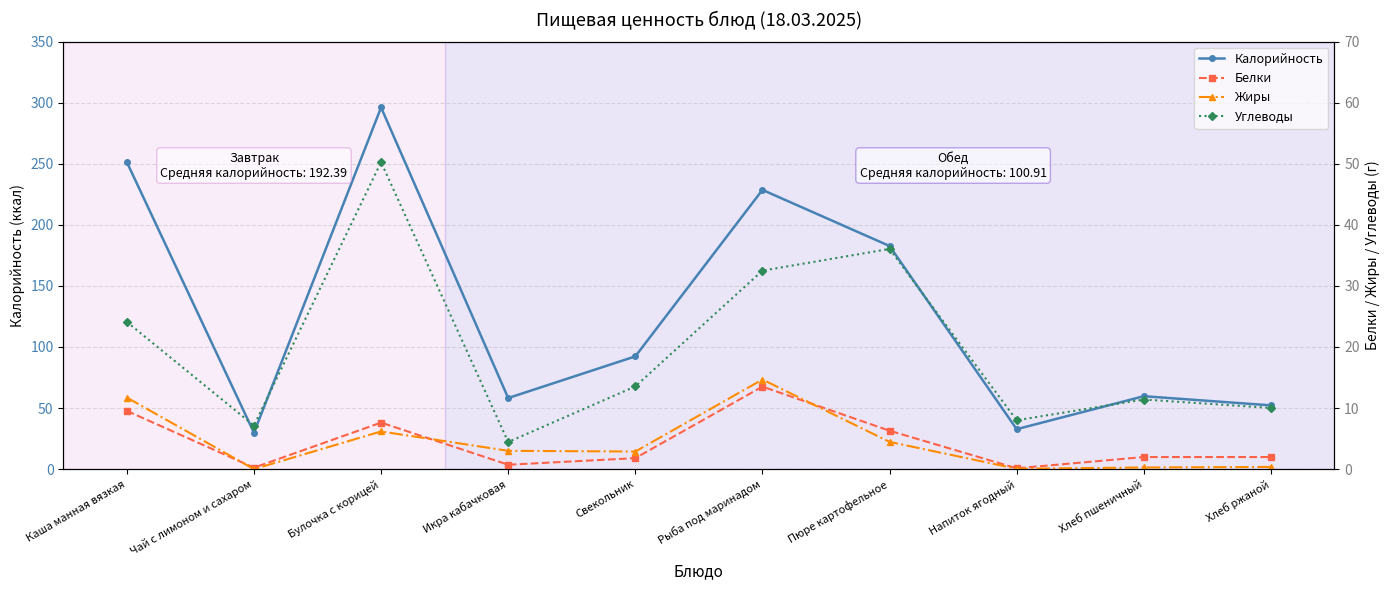

Between Чай с лимоном и сахаром and Хлеб пшеничный, which is larger?

Хлеб пшеничный